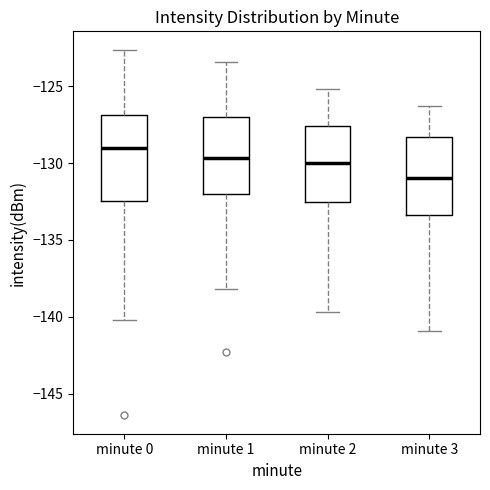

Where does the lower whisker of the box for minute 0 end on the y-axis? The values are not printed on the chart, so give them approximately, as read against the axis.

-140.0